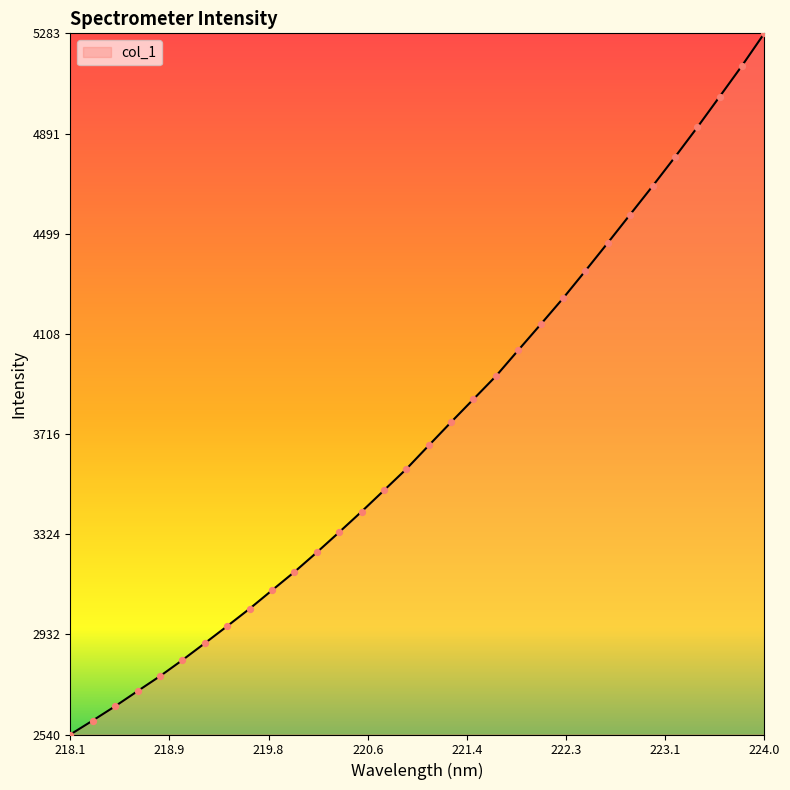

What is the minimum value shown in the chart?

2540.7